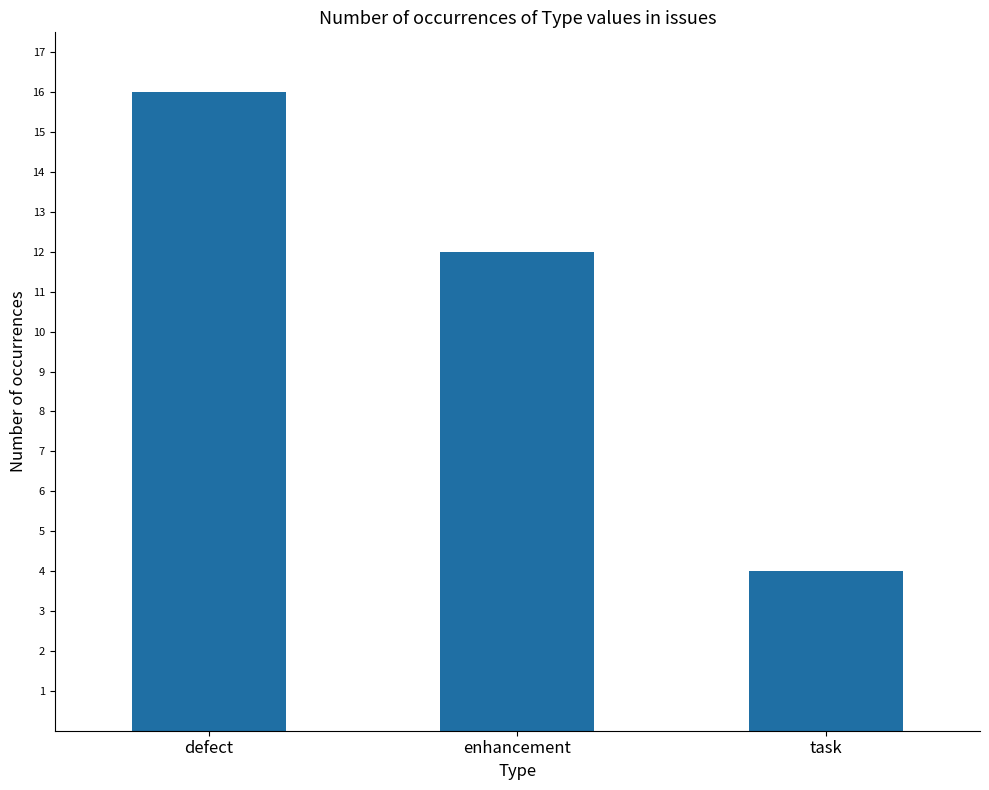

Are the bars grouped side by side (vs. stacked)?

No